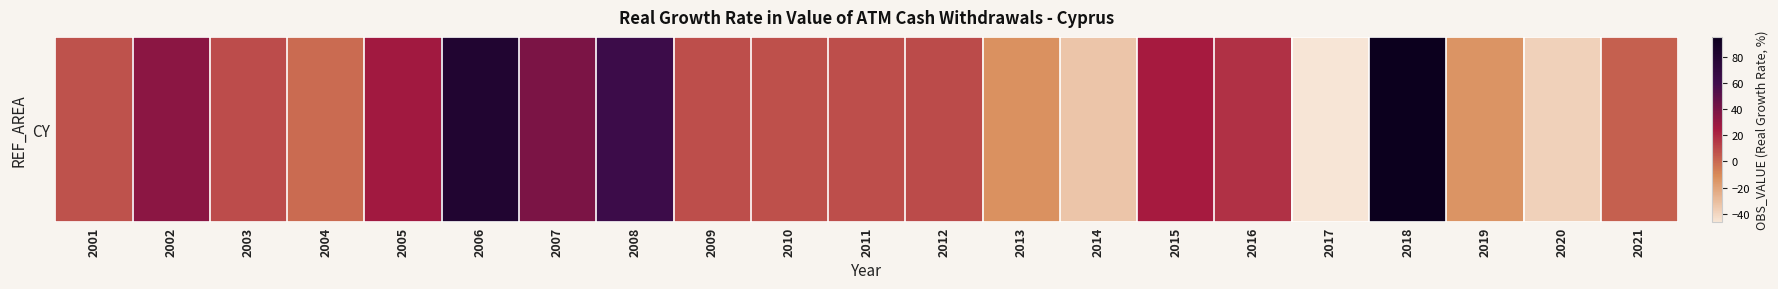

How many positive values are there?

15